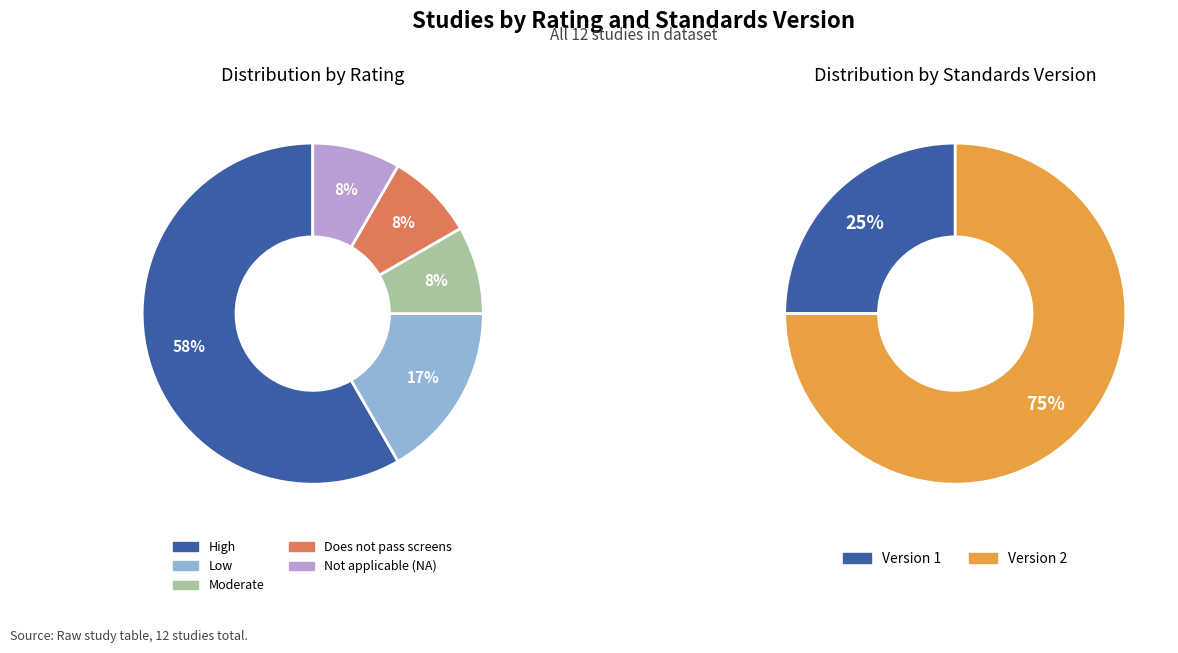

What is the ratio of the value at Does not pass screens to the value at Low?

0.5